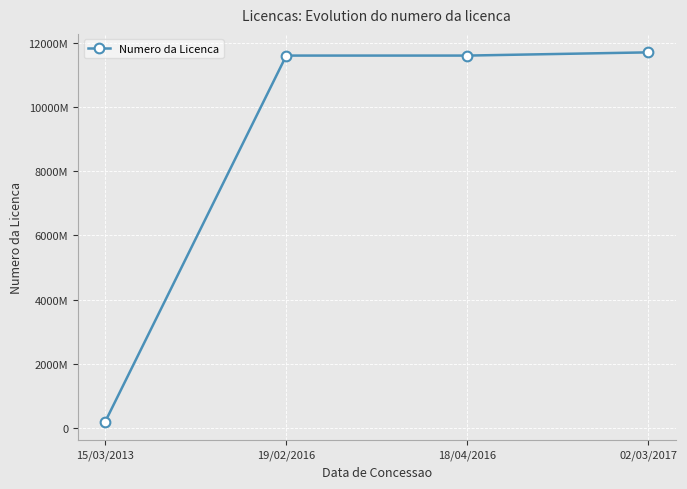

What position from the right is 15/03/2013?

4